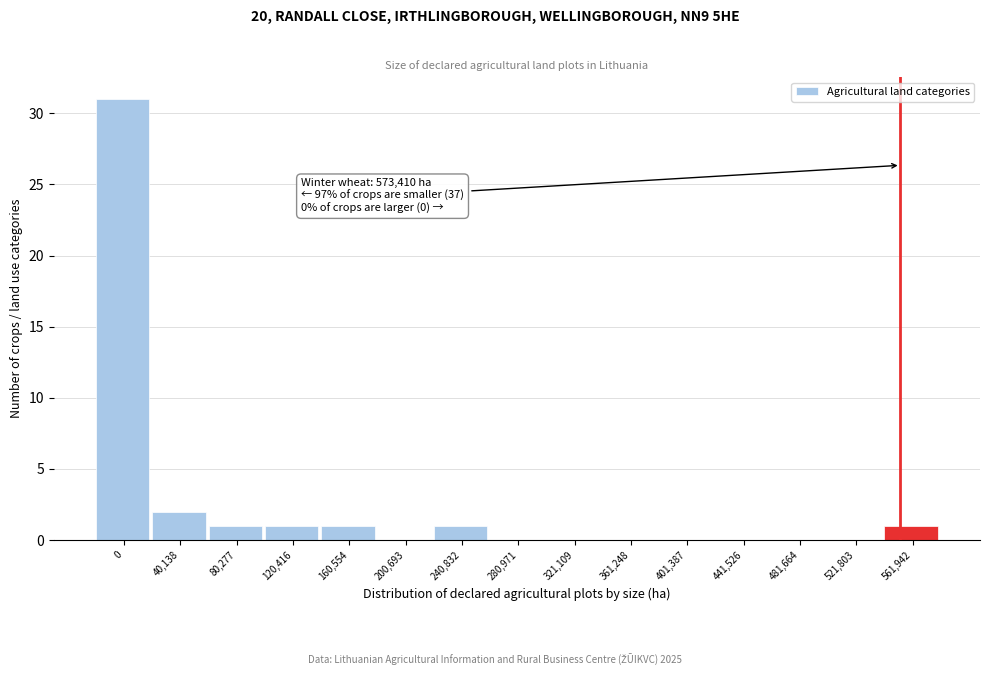

Reading left to right, what are all the values shown in this chart?

0=31	40,138=2	80,277=1	120,416=1	160,554=1	200,693=0	240,832=1	280,971=0	321,109=0	361,248=0	401,387=0	441,526=0	481,664=0	521,803=0	561,942=1